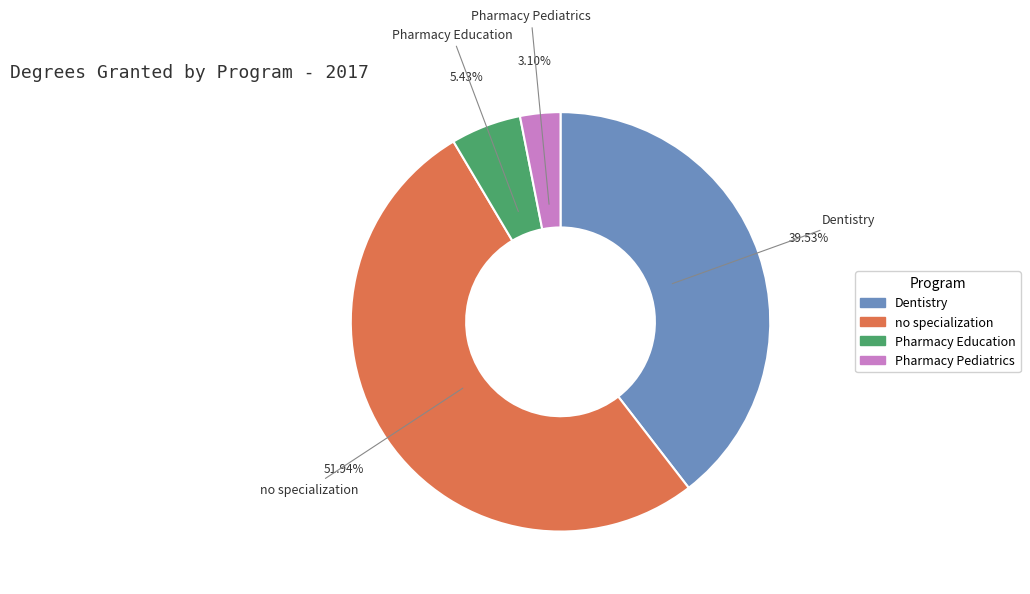

What percentage is the no specialization slice, to the nearest percent?

52%